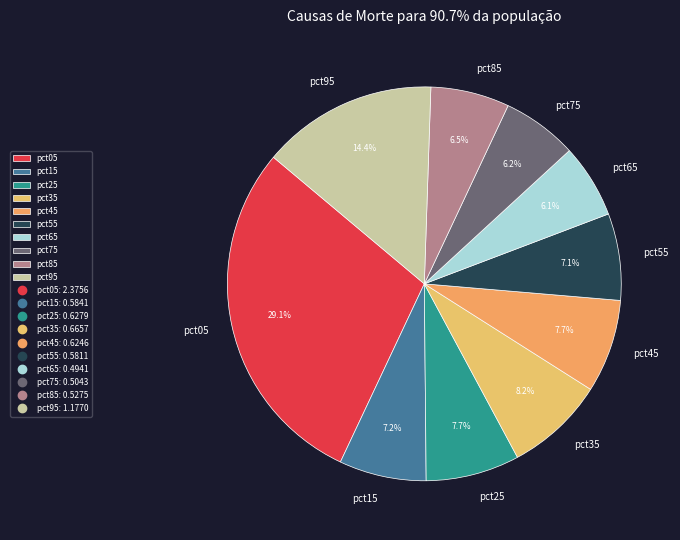

How many segments does this pie chart have?

10